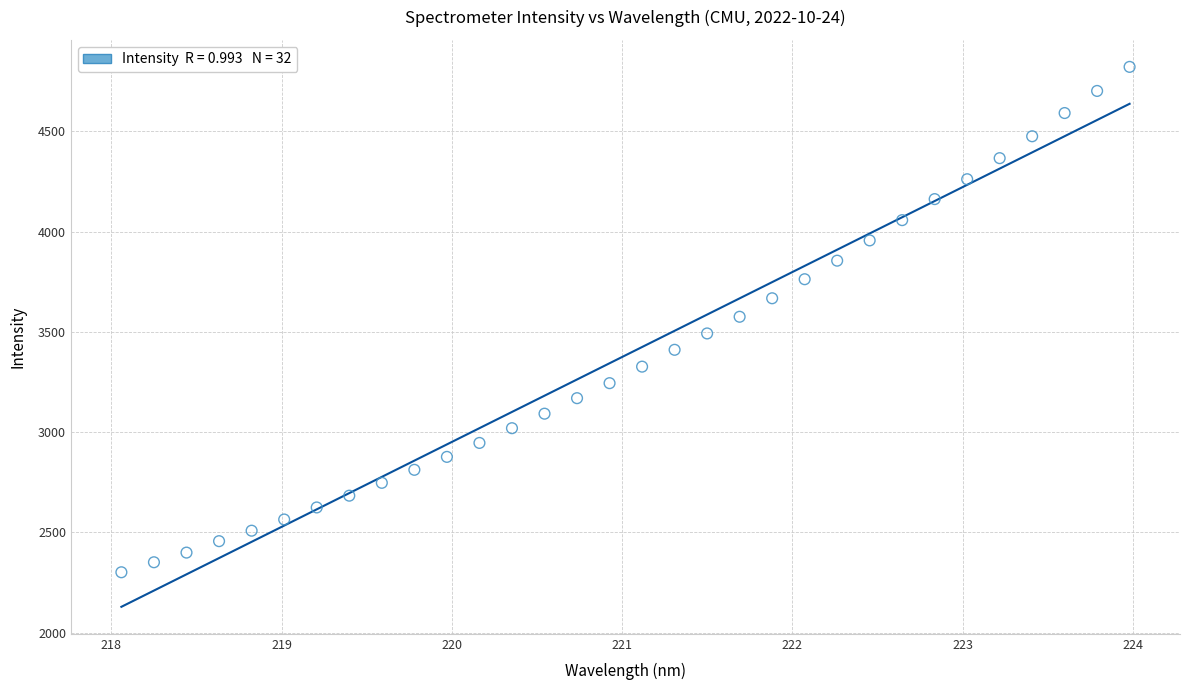

What is the range of Y values (max minus min)?

2519.4